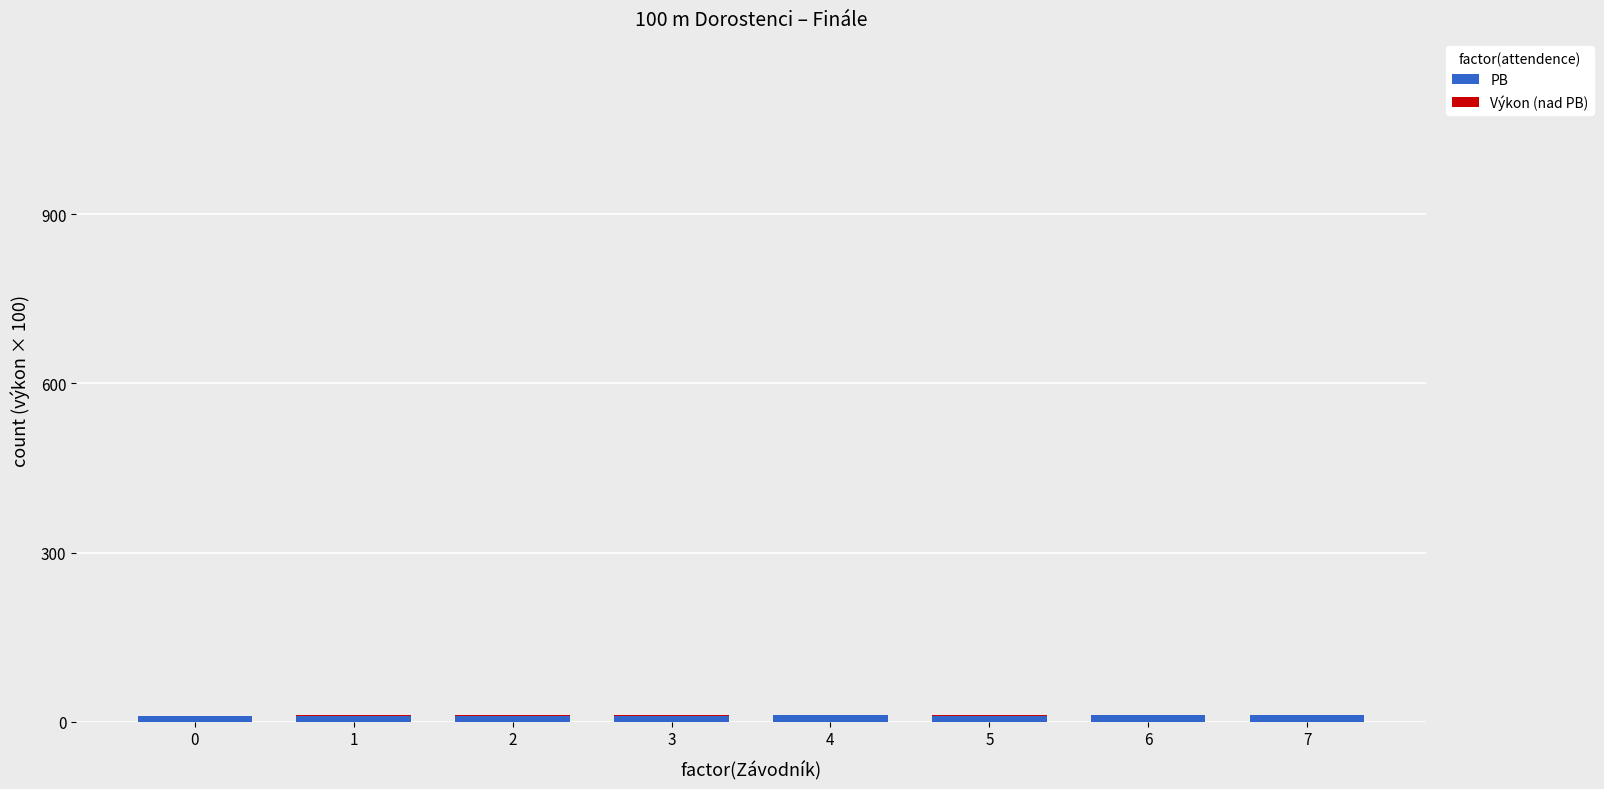

At how many categories does at least one series exceed 8?

8